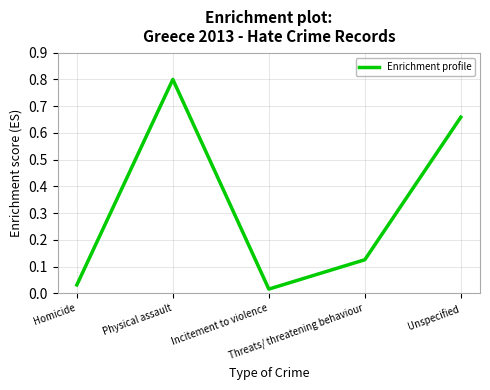

What is the greatest value displayed?

0.8